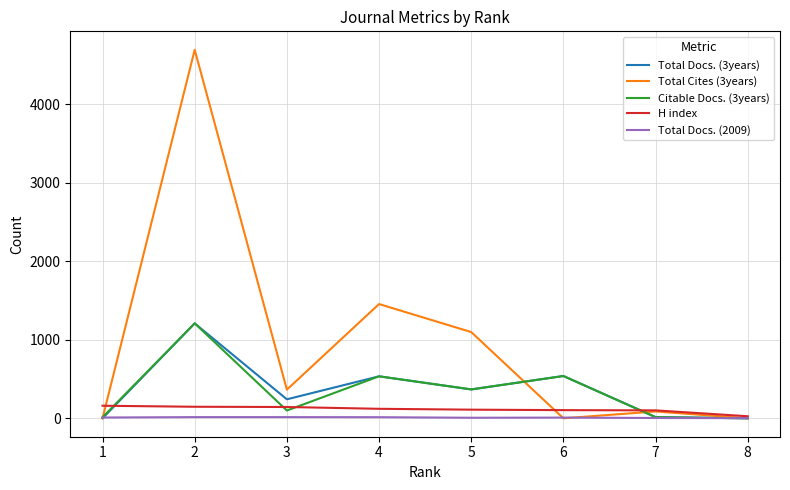

Is the value of Total Cites (3years) at 6 greater than the value of H index at 1?

No